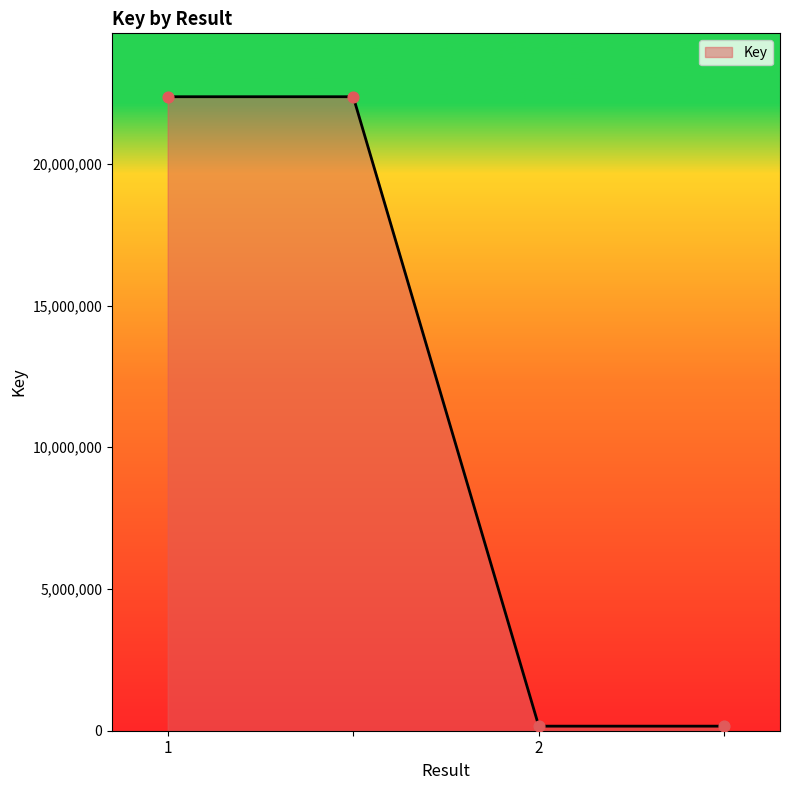

What is the maximum value shown in the chart?

22364439